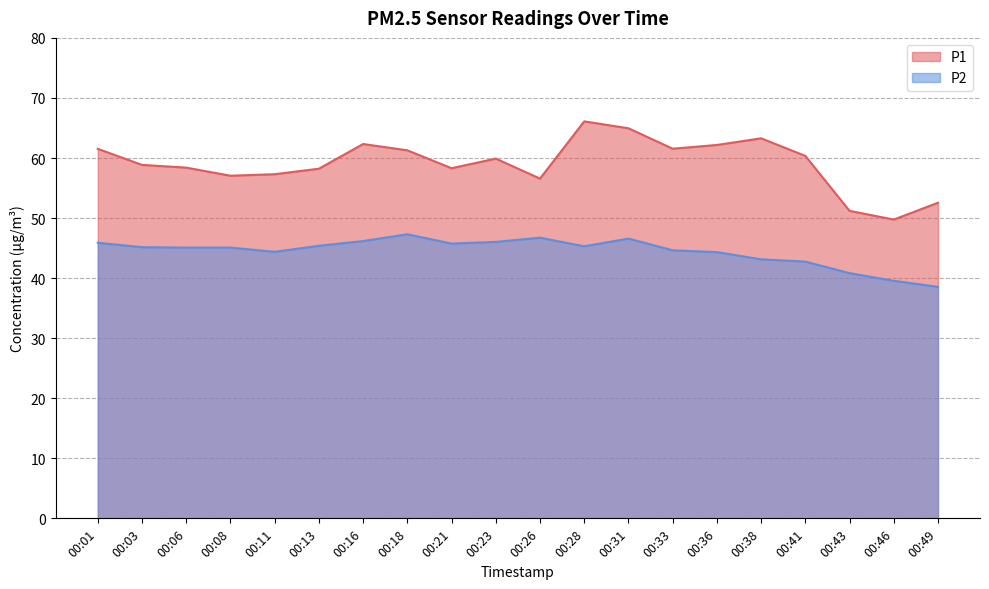

How many data points in P1 are above 59?

10